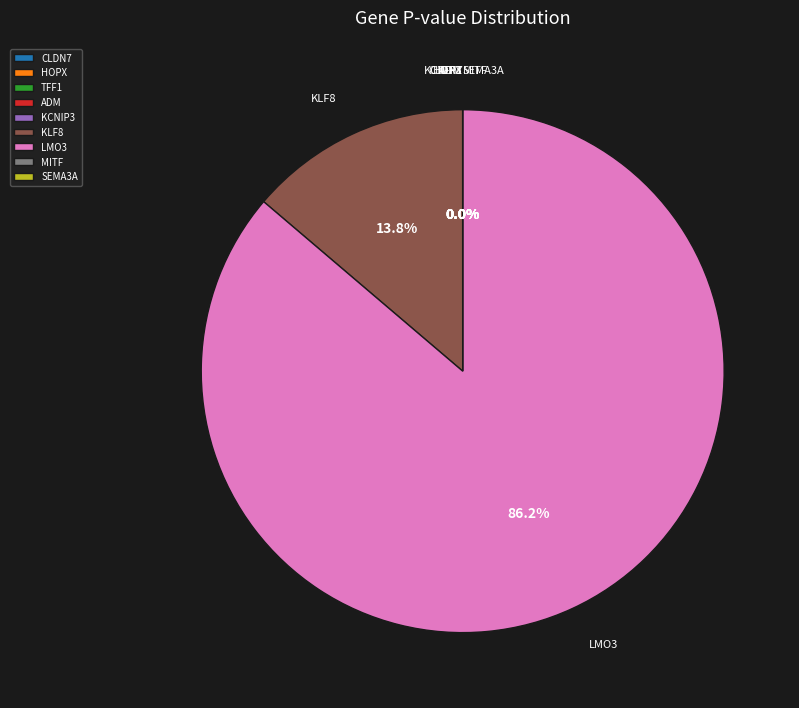

To the nearest percent, what is the average slice percentage?

11%